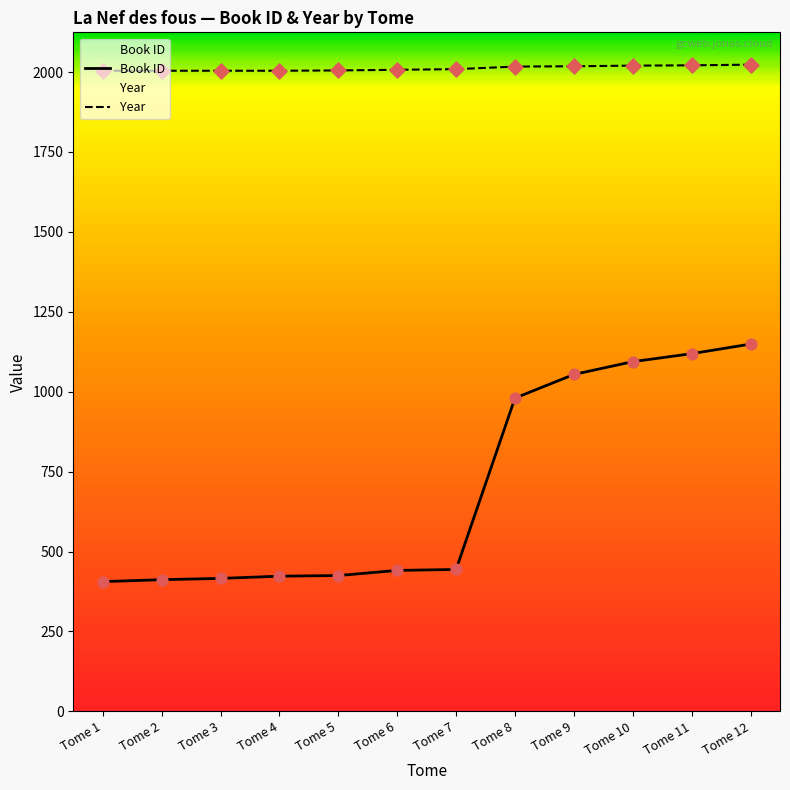

What are all the series names shown in the legend?

Book ID, Year